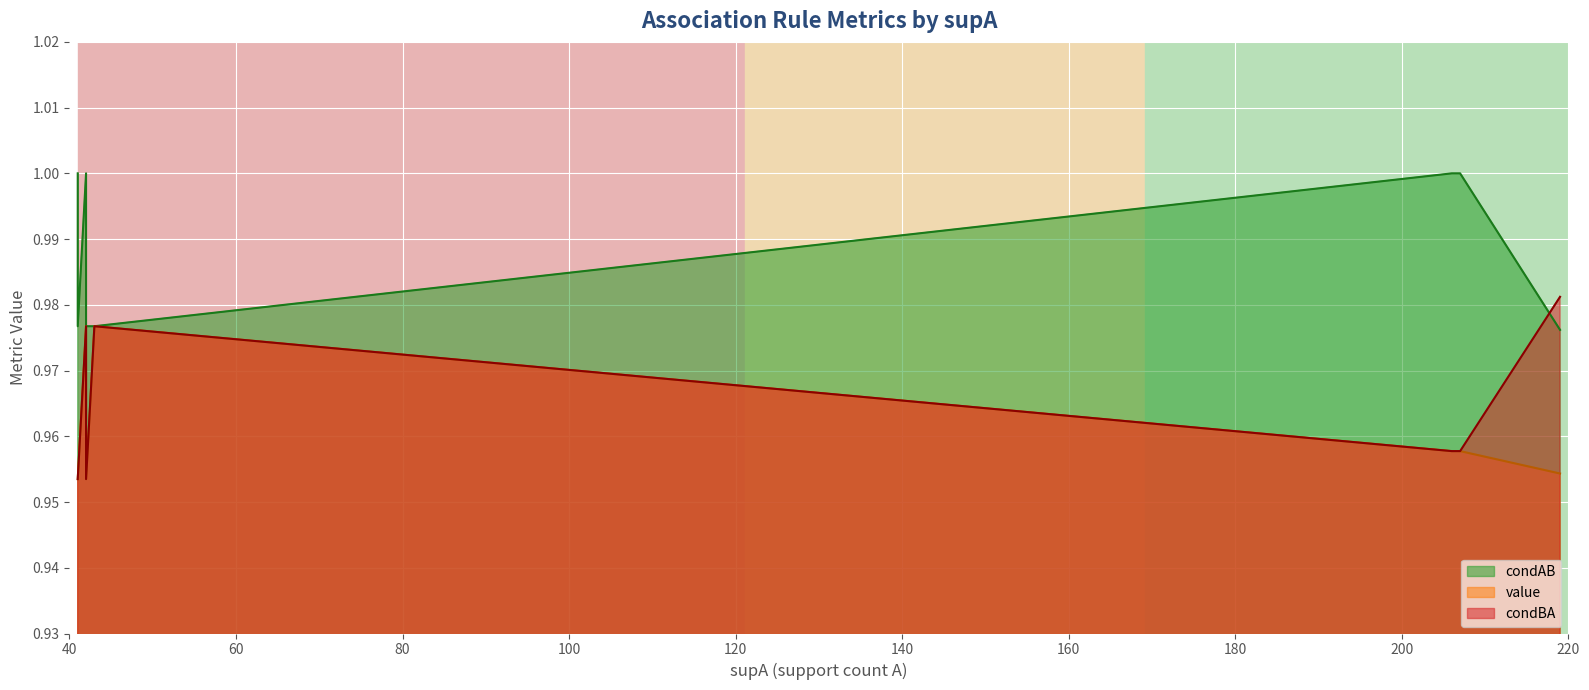

True or false: value and condBA cross at least once.

False